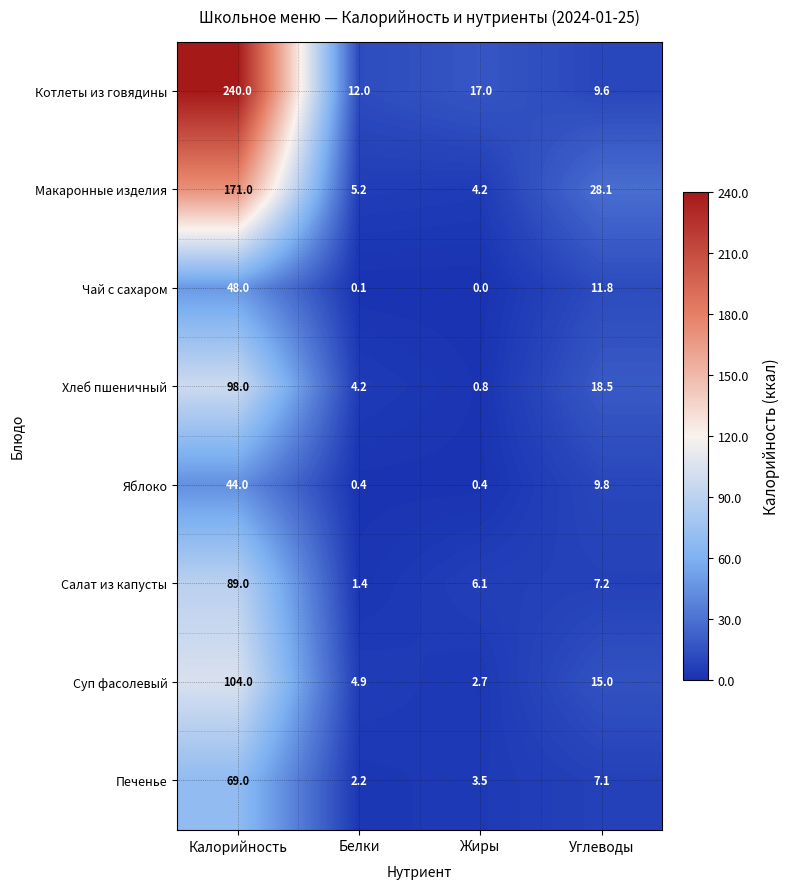

At how many categories does at least one series exceed 19?

2